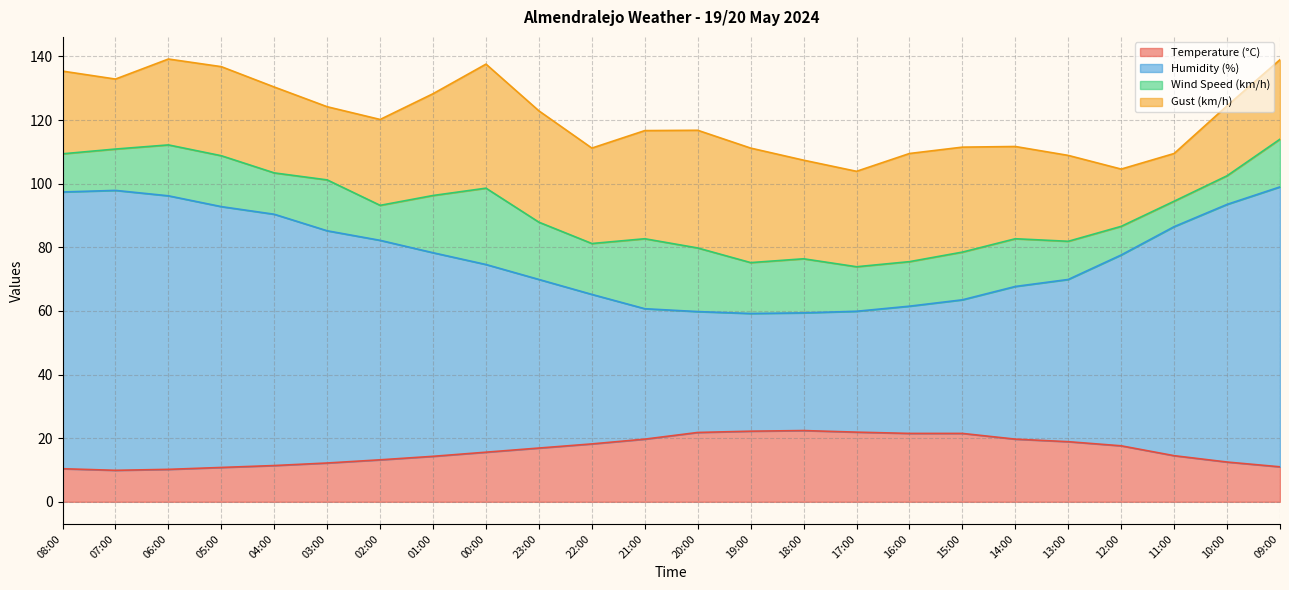

True or false: Humidity (%) and Temperature (°C) cross at least once.

False